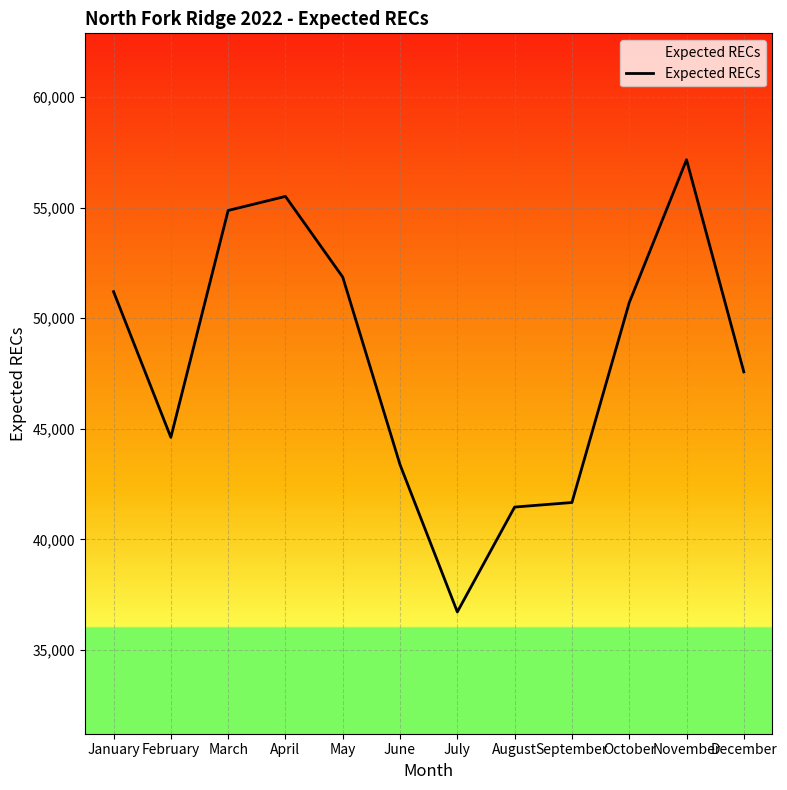

True or false: the data shows 80250.0 at February.

False